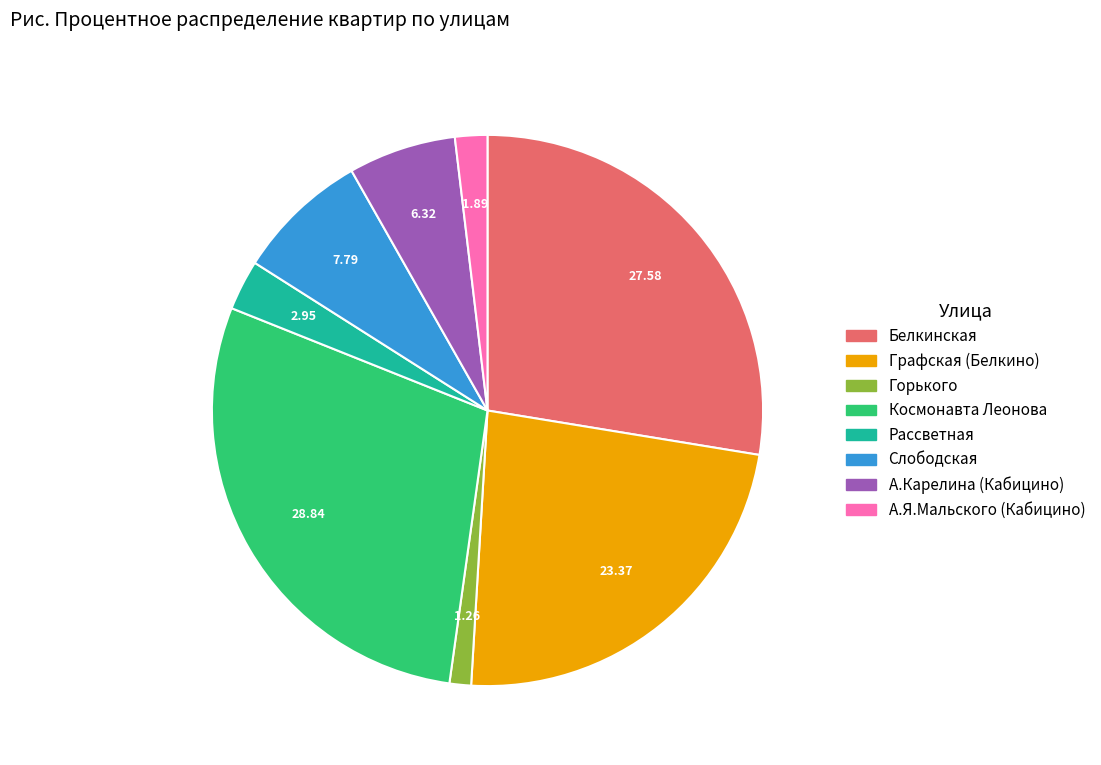

What is the ratio of the value at А.Я.Мальского (Кабицино) to the value at Слободская?

0.2